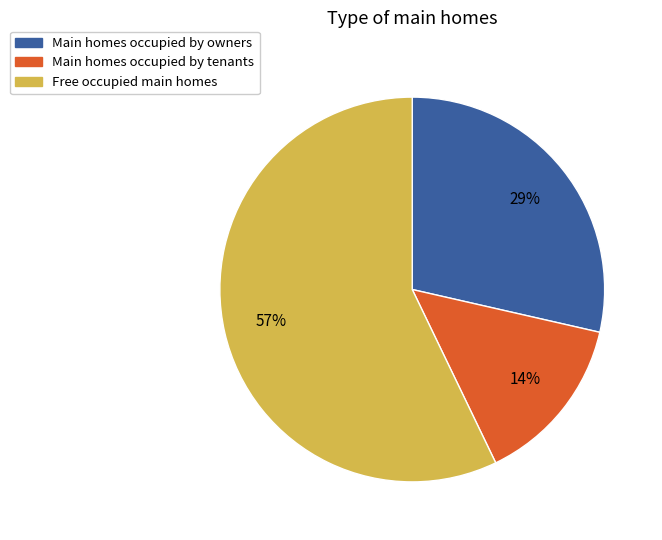

What is the largest slice in the pie chart?

Free occupied main homes